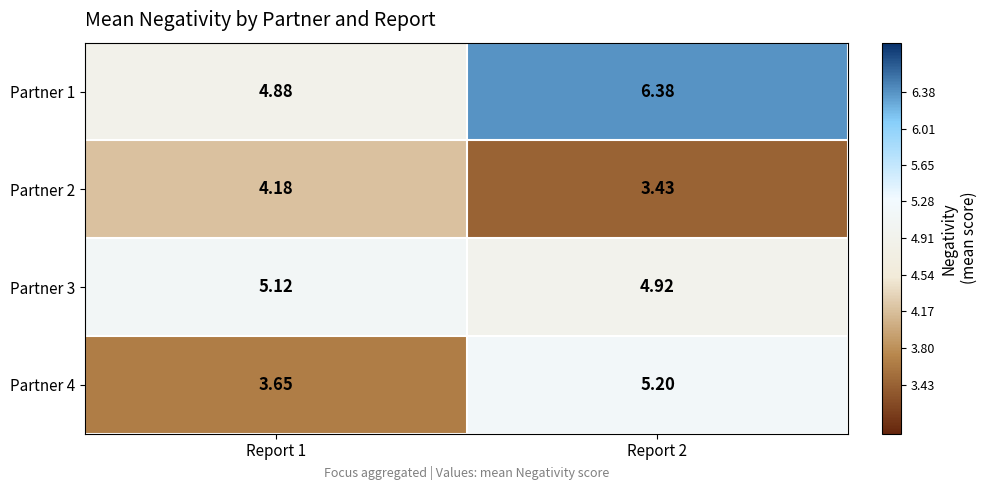

At how many categories does at least one series exceed 3?

2